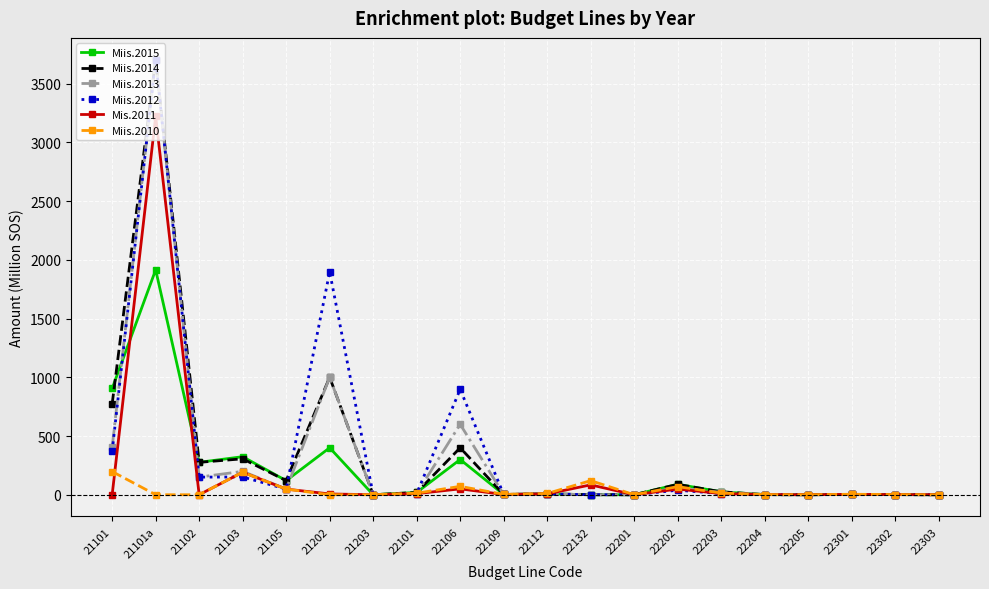

At which category does Miis.2015 reach its first local valley?

21102